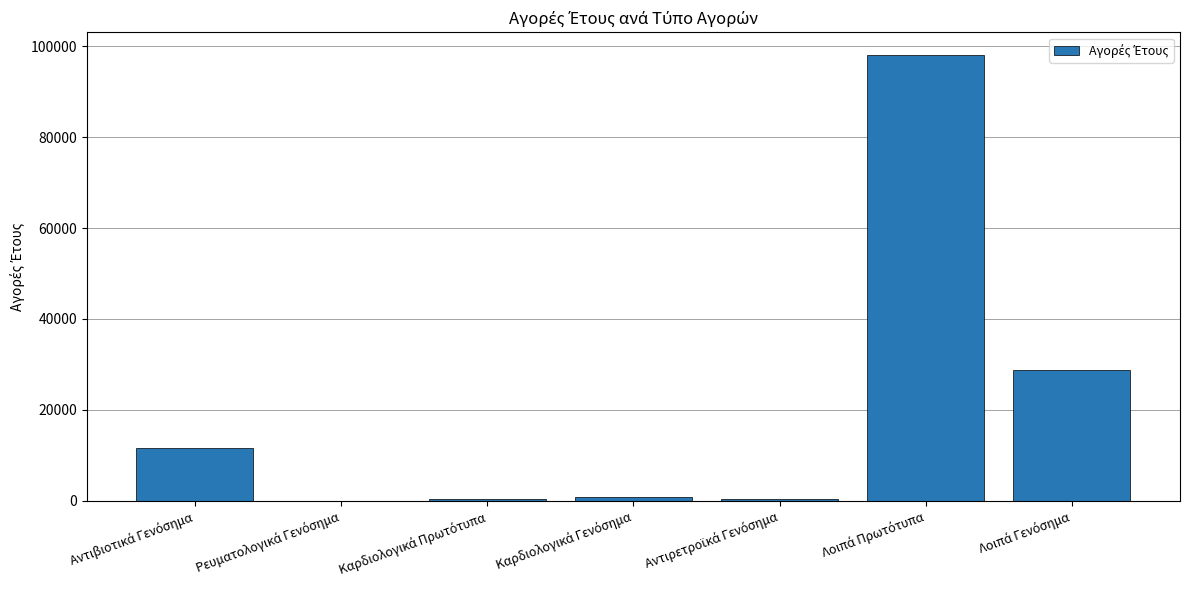

How many series are shown in this chart?

1